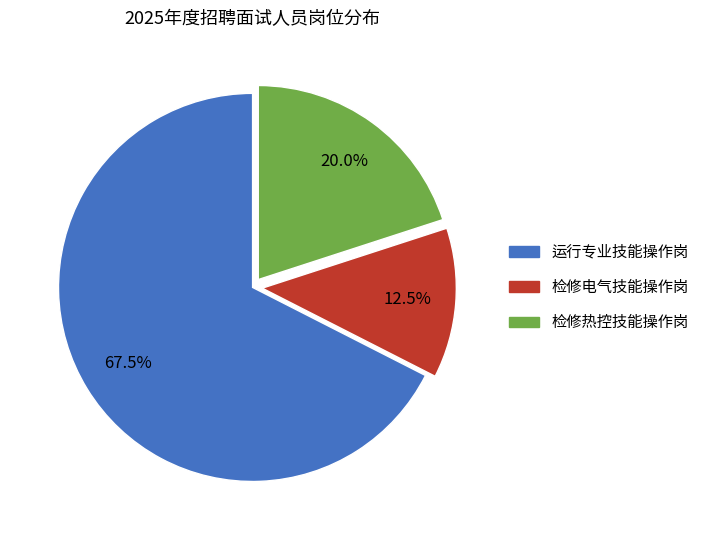

To the nearest percent, what is the average slice percentage?

33%